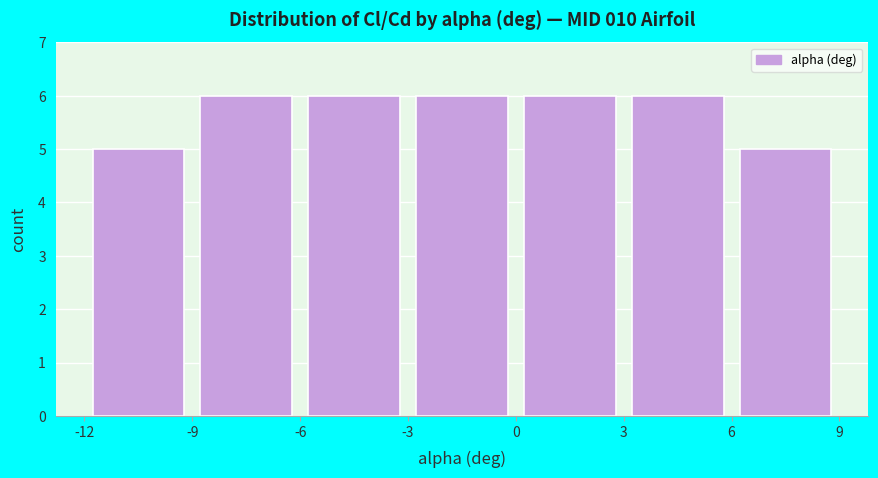

Reading left to right, list every bar in this chart as the range it spans on the x-axis followed by its height. The values are not printed on the chart, so give them approximately, as read against the axis.

-12 to -9: 5
-9 to -6: 6
-6 to -3: 6
-3 to 0: 6
0 to 3: 6
3 to 6: 6
6 to 9: 5